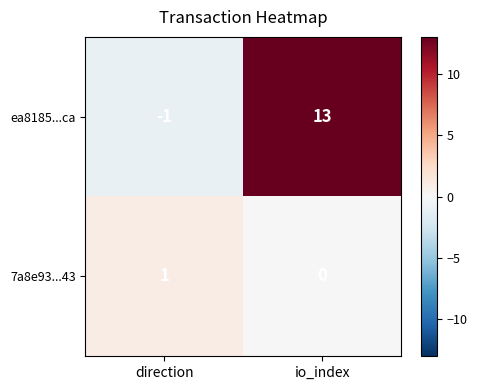

What is the approximate value of ea8185...ca at io_index, to the nearest 10?

10